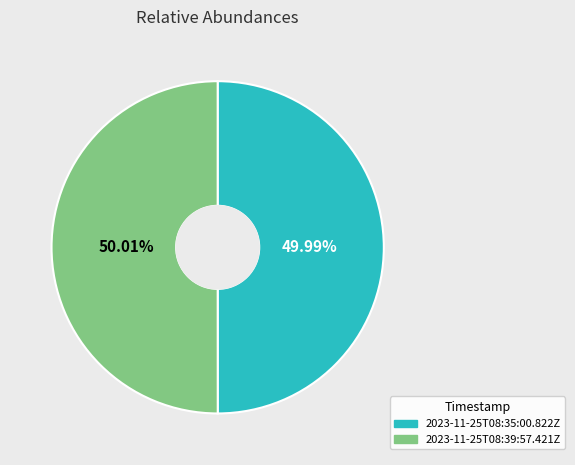

Is there any slice that represents more than half of the pie?

Yes